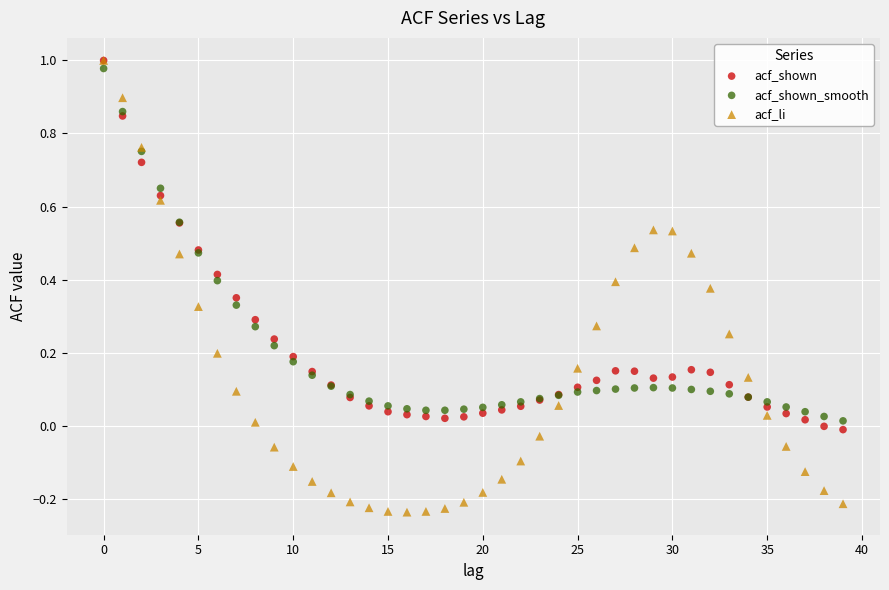

What are all the series names shown in the legend?

acf_shown, acf_shown_smooth, acf_li